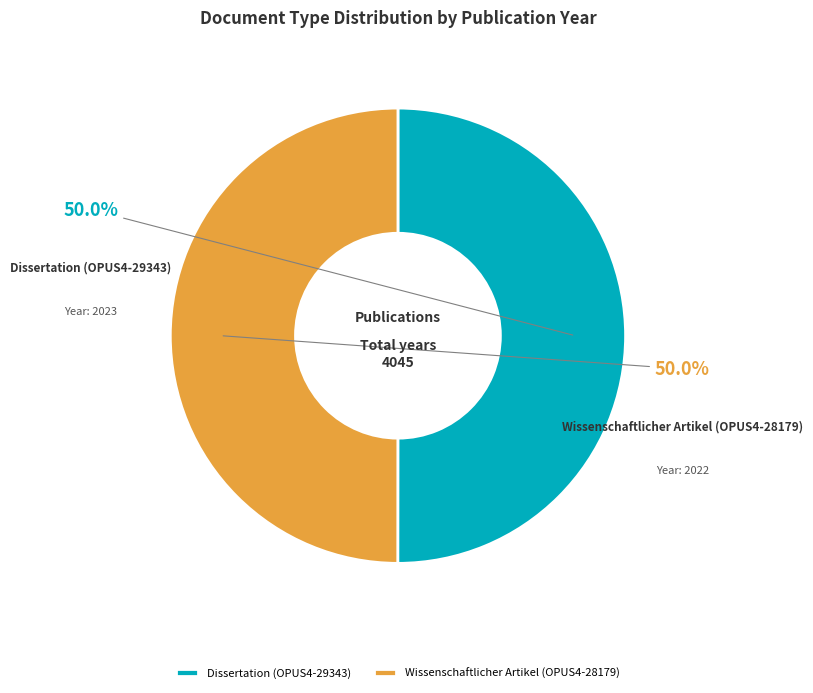

To the nearest percent, what is the average slice percentage?

50%